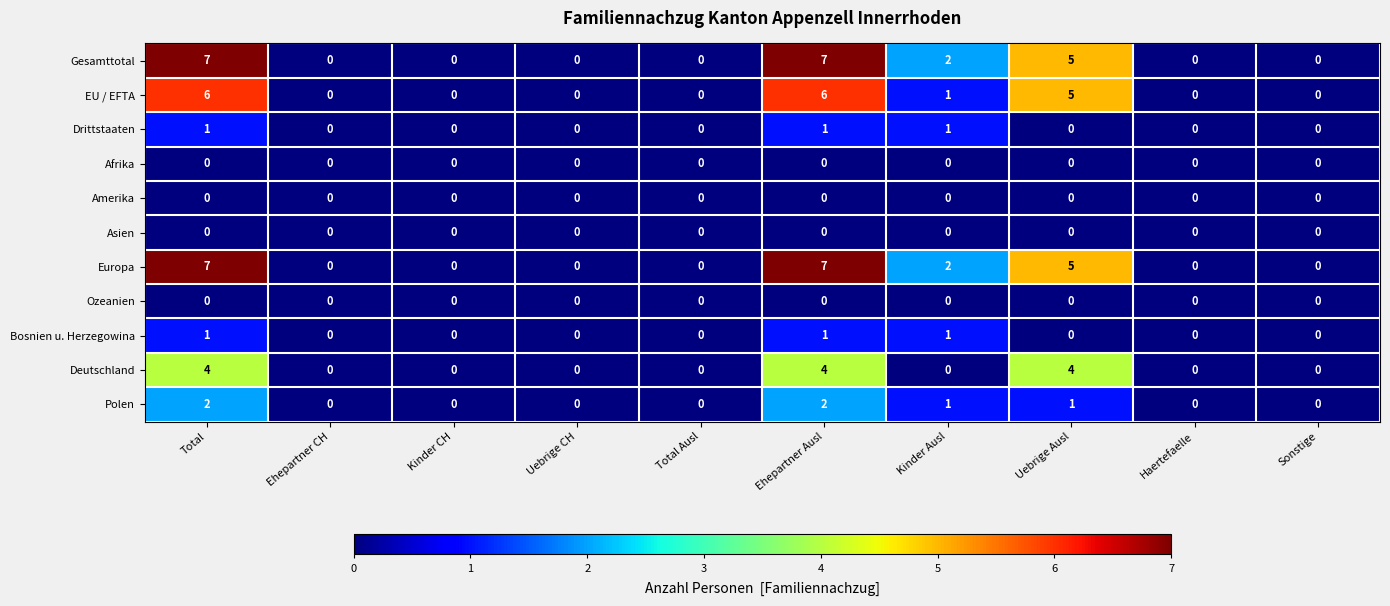

What is the maximum value shown in the chart?

7